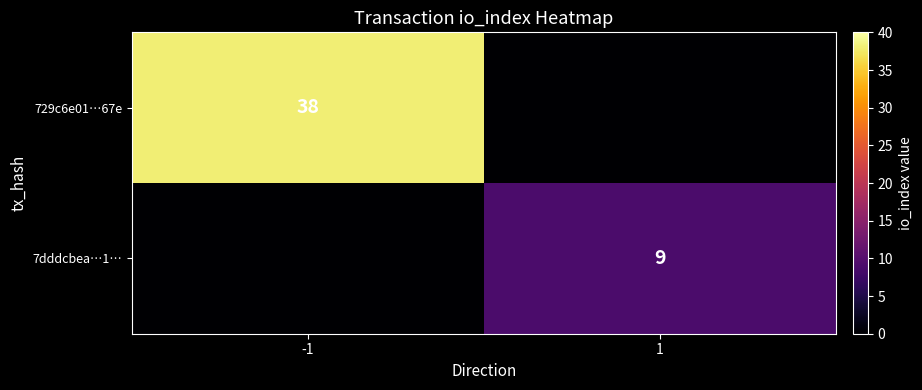

At which category is the sum across all series the highest?

-1